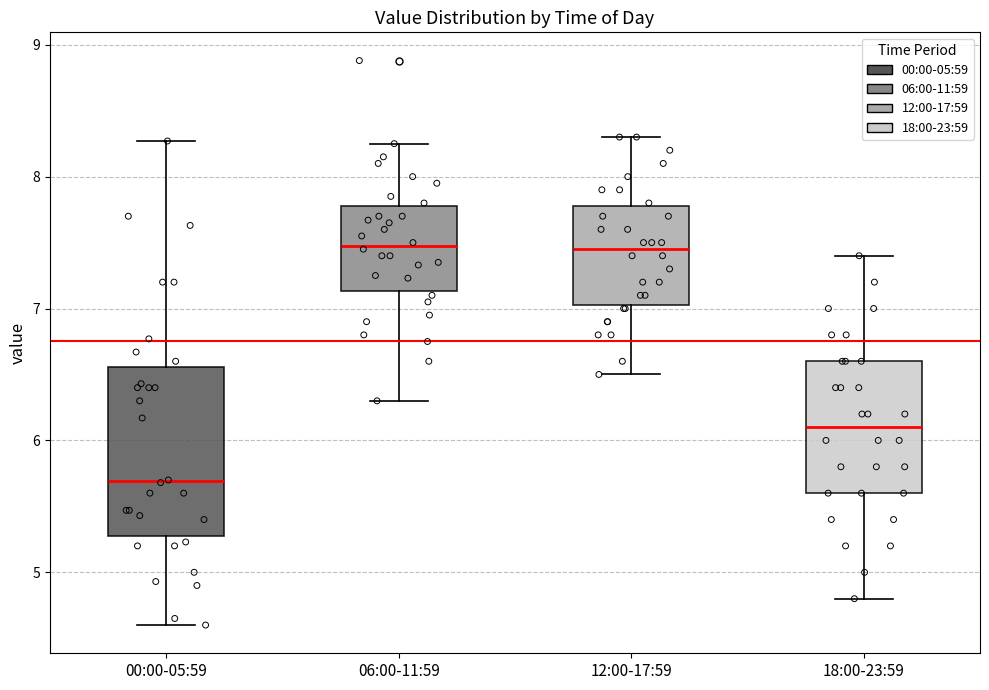

Where does the lower whisker of the box for 06:00-11:59 end on the y-axis? The values are not printed on the chart, so give them approximately, as read against the axis.

6.3